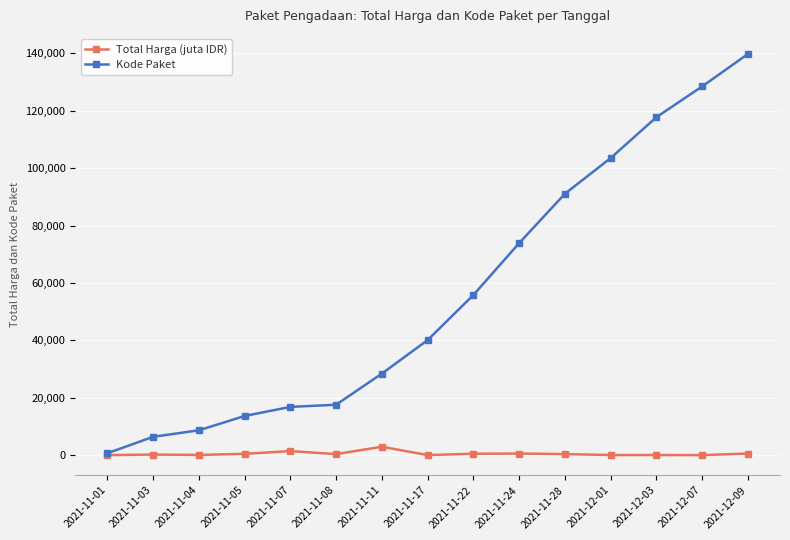

At which category is the sum across all series the highest?

2021-12-09